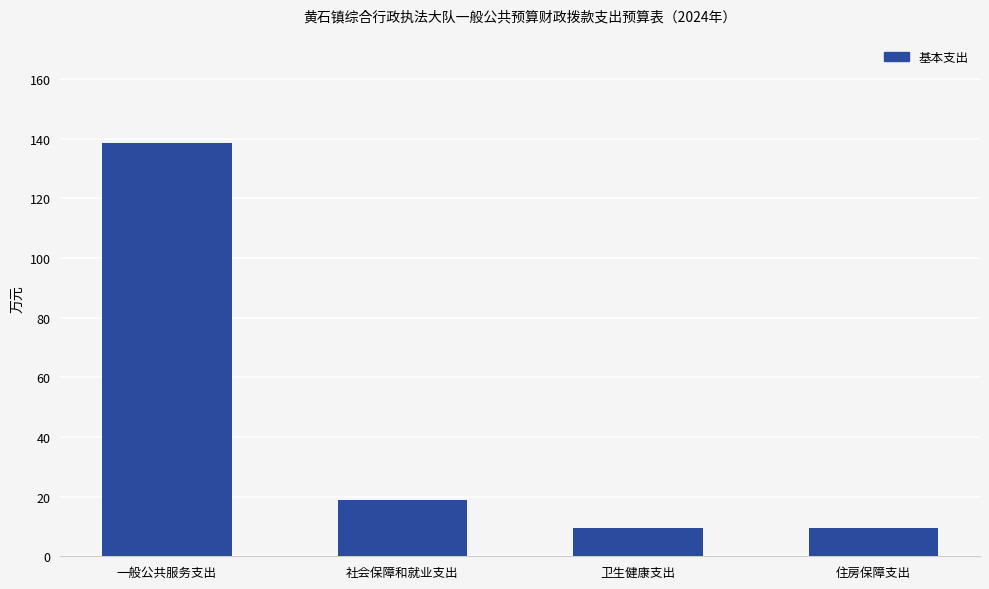

Where is the data nearest to the value 74?

社会保障和就业支出